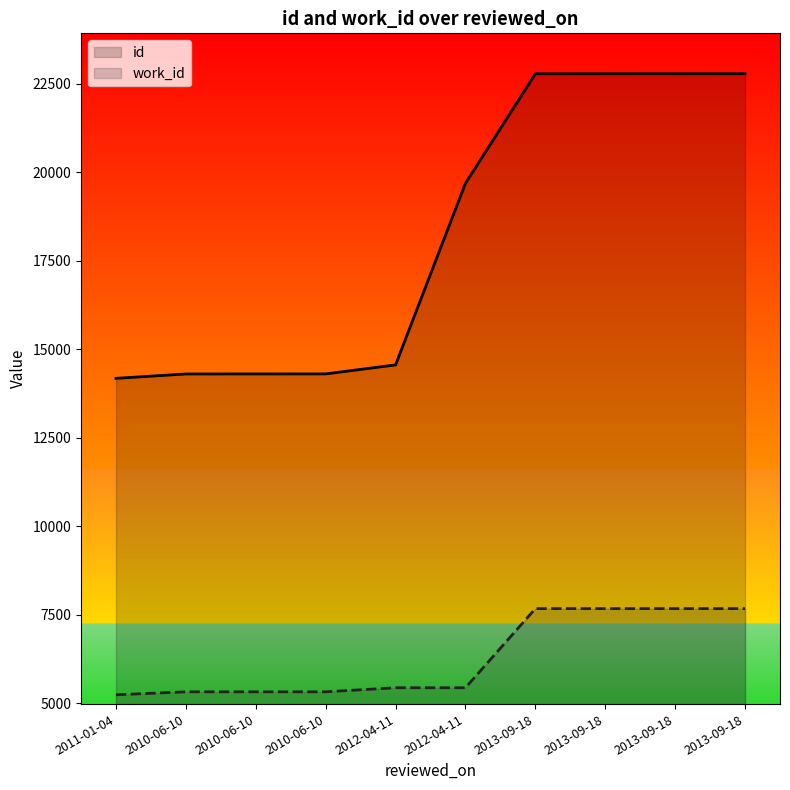

At 2010-06-10, list the series in order from largest to smallest.

id, work_id